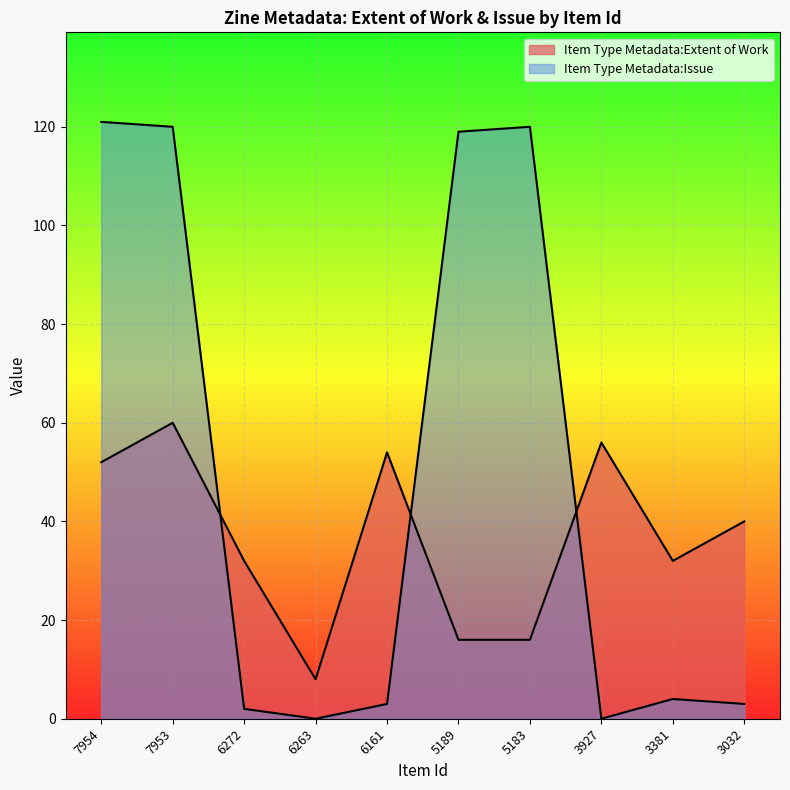

Reading left to right, transcribe all the data shown in this chart.

Item Type Metadata:Extent of Work: 7954=52	7953=60	6272=32	6263=8	6161=54	5189=16	5183=16	3927=56	3381=32	3032=40
Item Type Metadata:Issue: 7954=121	7953=120	6272=2	6263=0	6161=3	5189=119	5183=120	3927=0	3381=4	3032=3